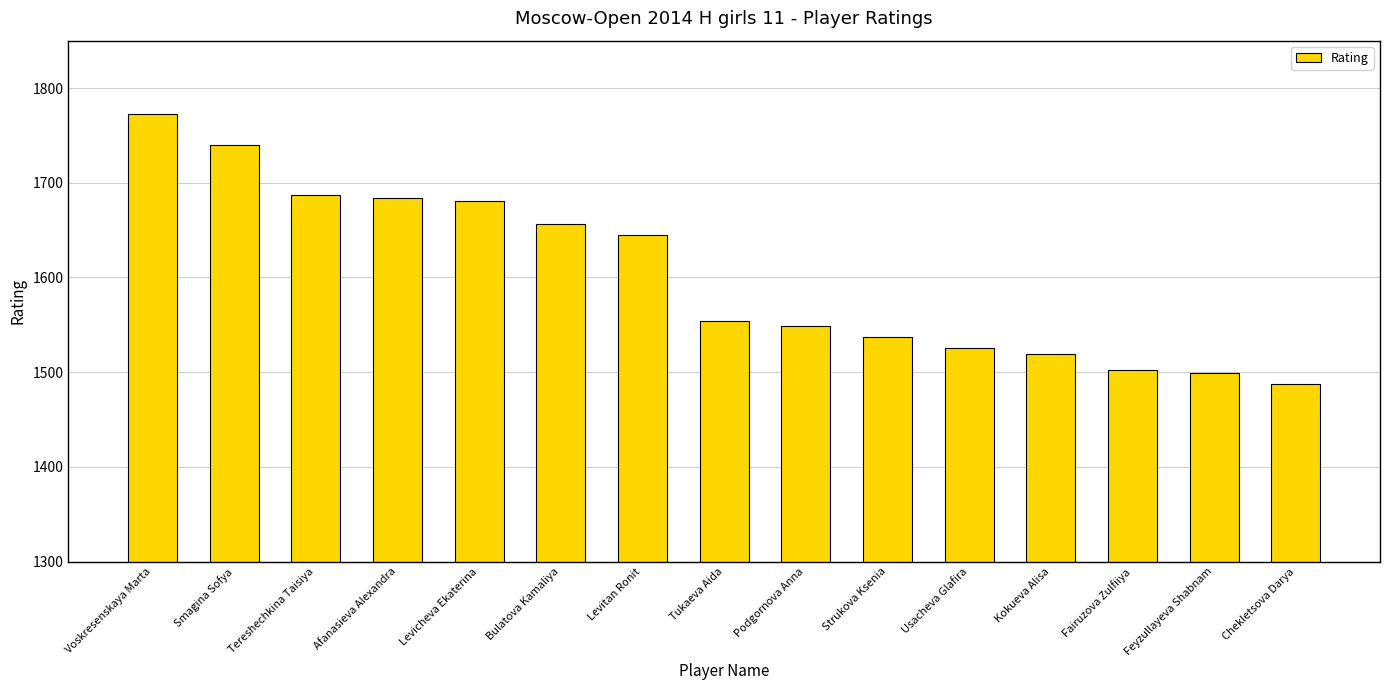

Read the value at Levicheva Ekaterina.

1681